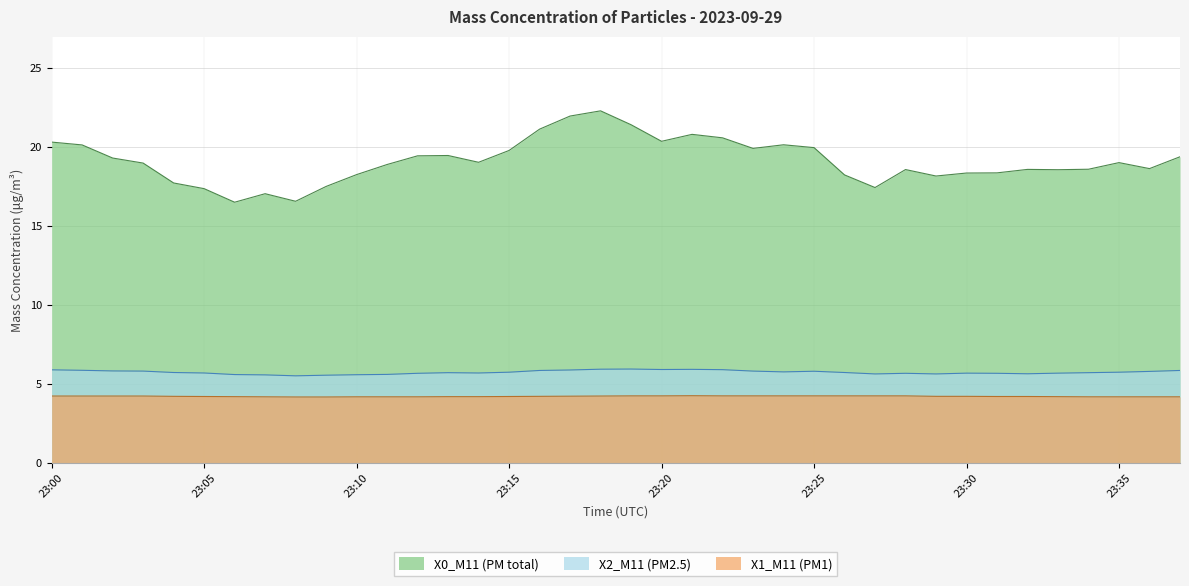

Rank the categories by X2_M11 (PM2.5) value from highest to lowest.

23:19, 23:18, 23:21, 23:20, 23:22, 23:00, 23:17, 23:01, 23:16, 23:37, 23:02, 23:03, 23:23, 23:25, 23:36, 23:24, 23:15, 23:35, 23:04, 23:26, 23:13, 23:34, 23:05, 23:14, 23:30, 23:33, 23:12, 23:28, 23:31, 23:32, 23:27, 23:29, 23:11, 23:06, 23:10, 23:07, 23:09, 23:08